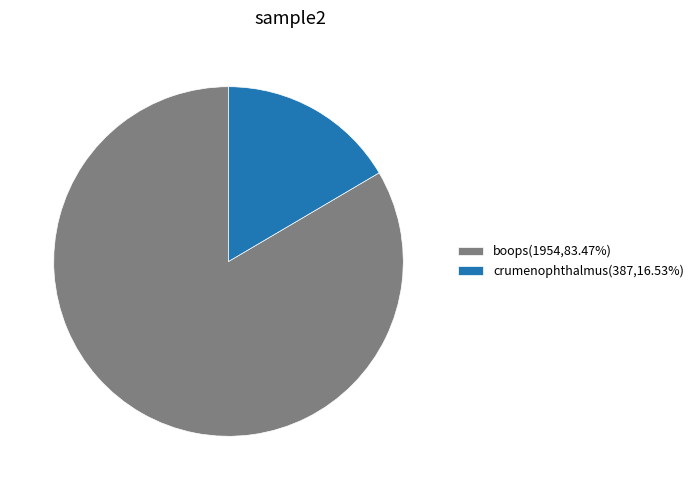

Do boops(1954,83.47%) and crumenophthalmus(387,16.53%) together represent more than half of the pie?

Yes